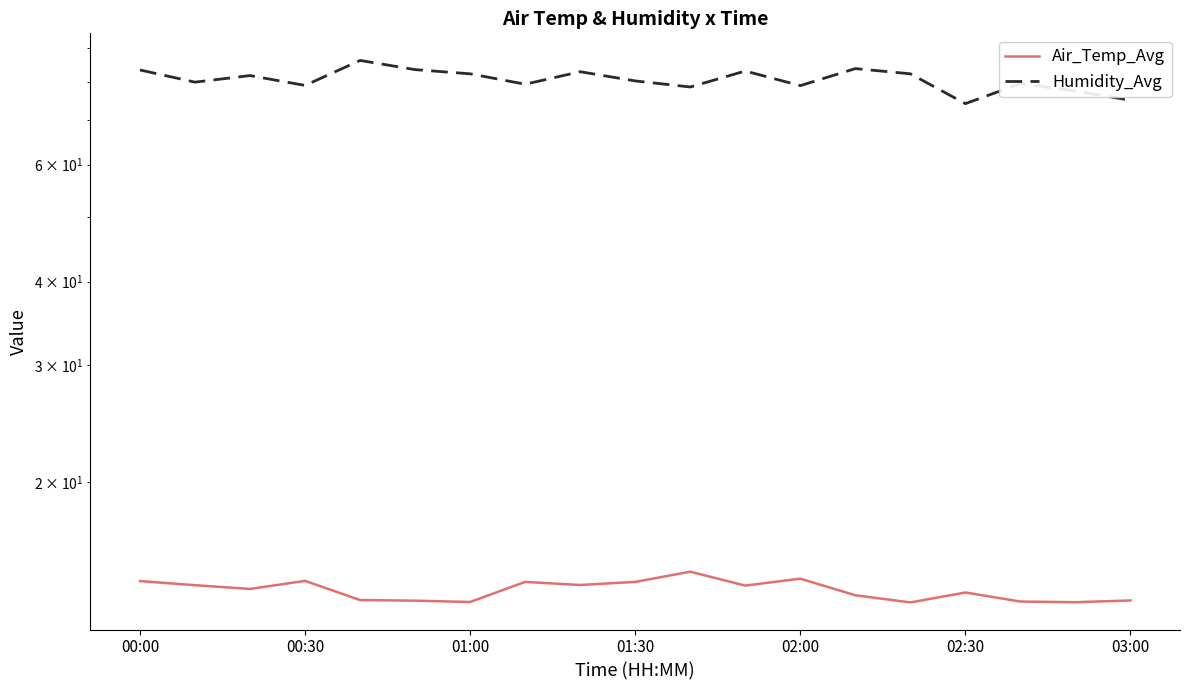

Which category has the lowest value in the Air_Temp_Avg series?

14